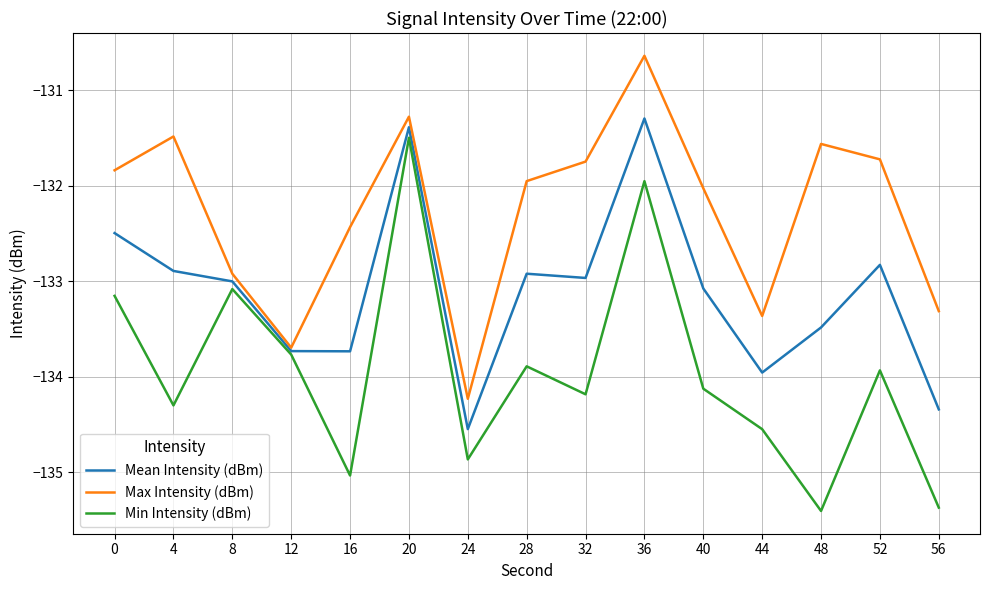

Which series changed the most between 8 and 20?

Max Intensity (dBm)